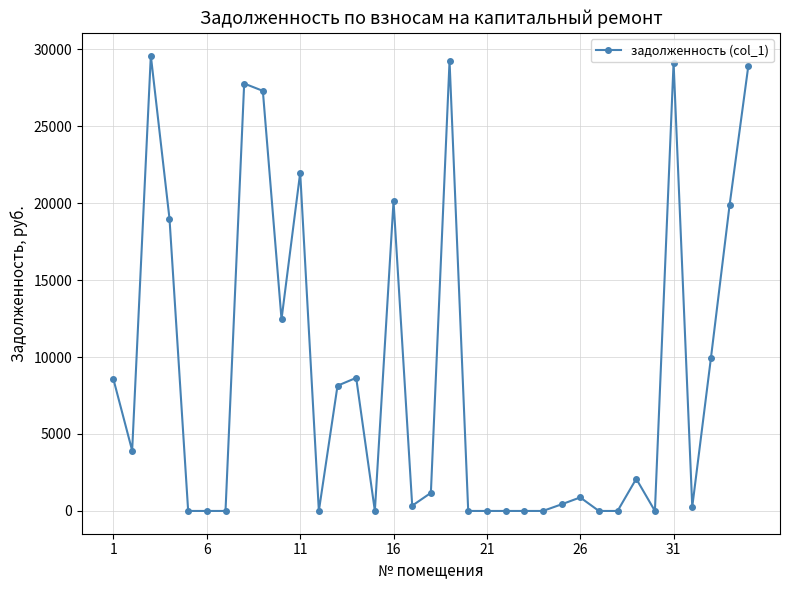

What is the value of the 13th point from the left?

8137.6